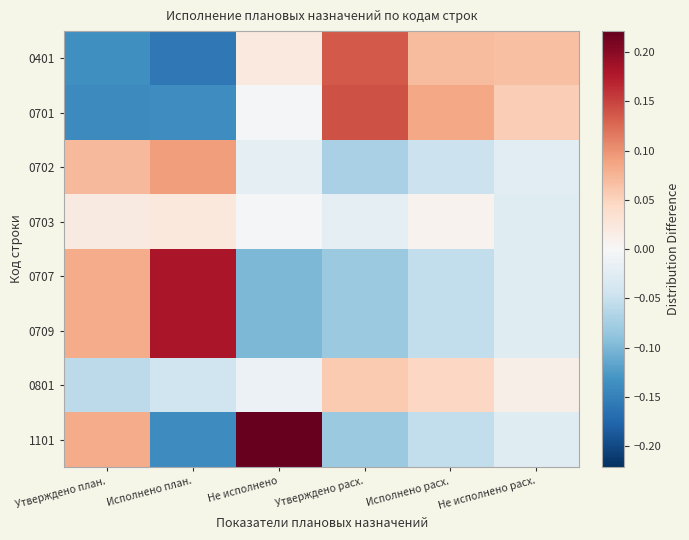

Rank the series at Утверждено план. from highest to lowest value.

0707, 0709, 1101, 0702, 0703, 0801, 0401, 0701